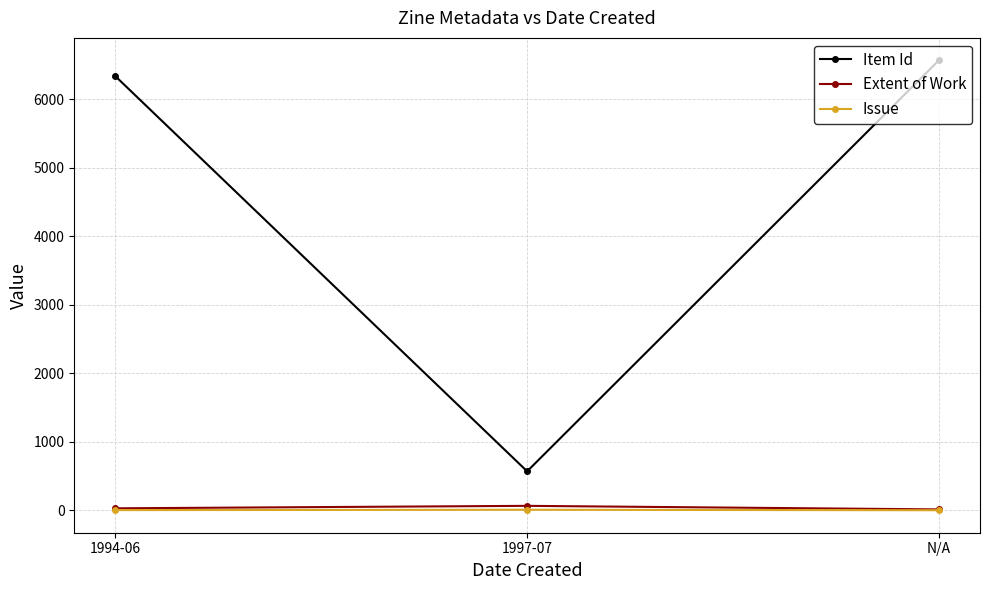

What are all the series names shown in the legend?

Item Id, Extent of Work, Issue